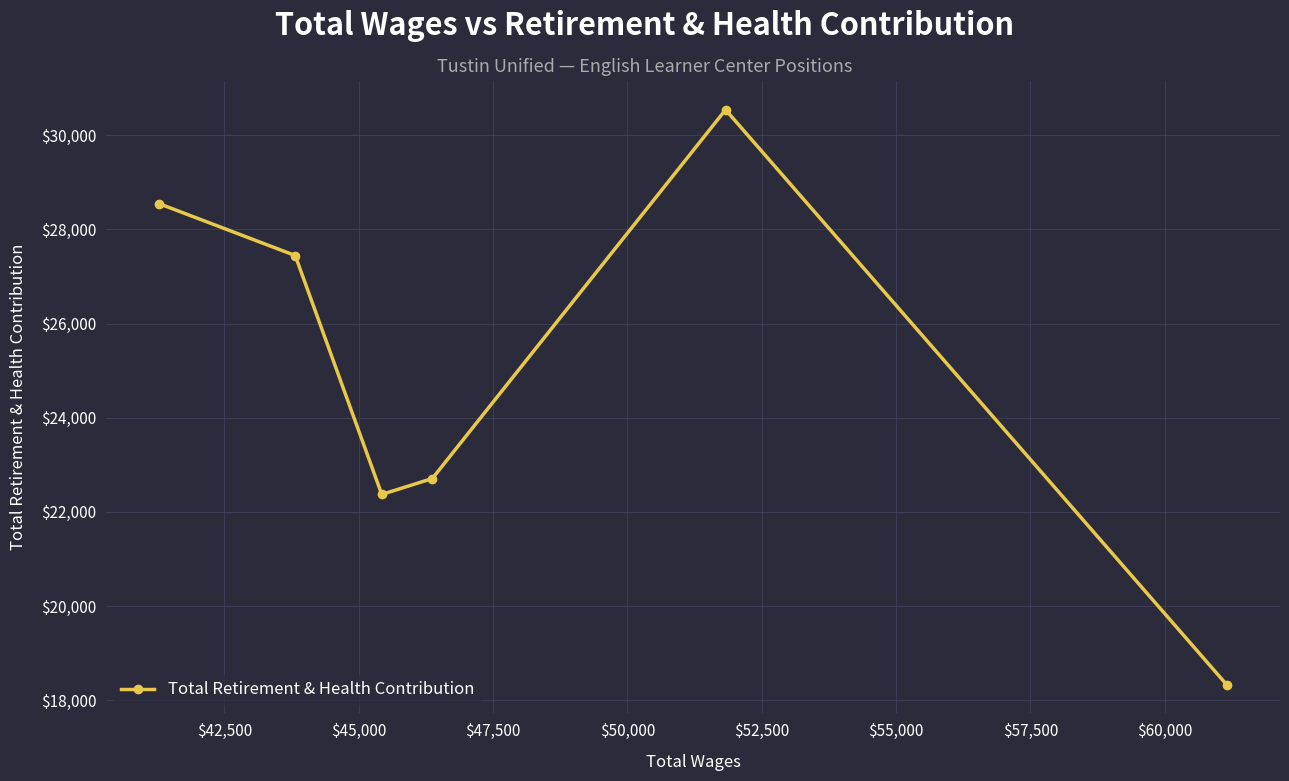

True or false: the data has more than 1 interior local peaks.

False